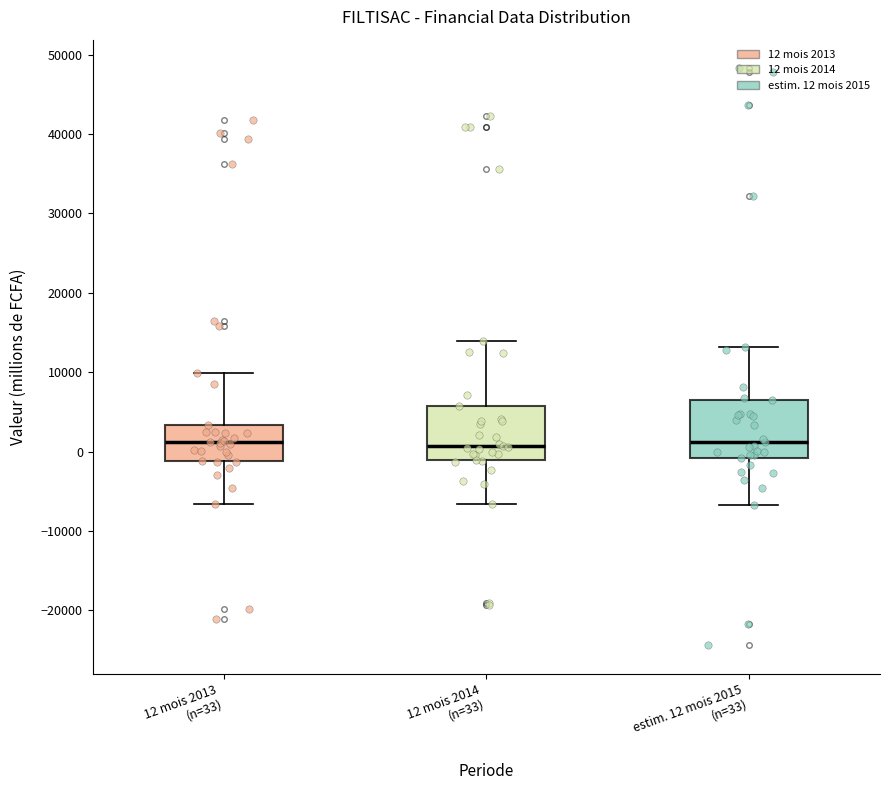

Where is the upper edge of the box for 12 mois 2013 (n=33) on the y-axis? The values are not printed on the chart, so give them approximately, as read against the axis.

3000